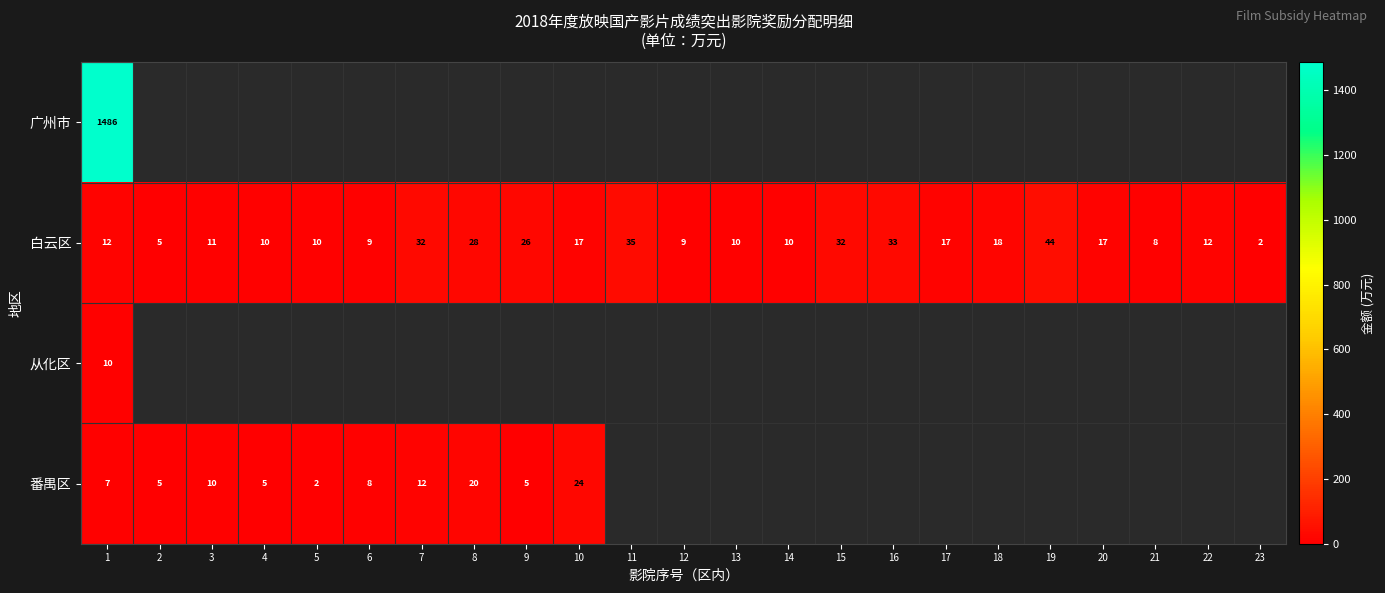

What is the maximum value shown in the chart?

1486.0